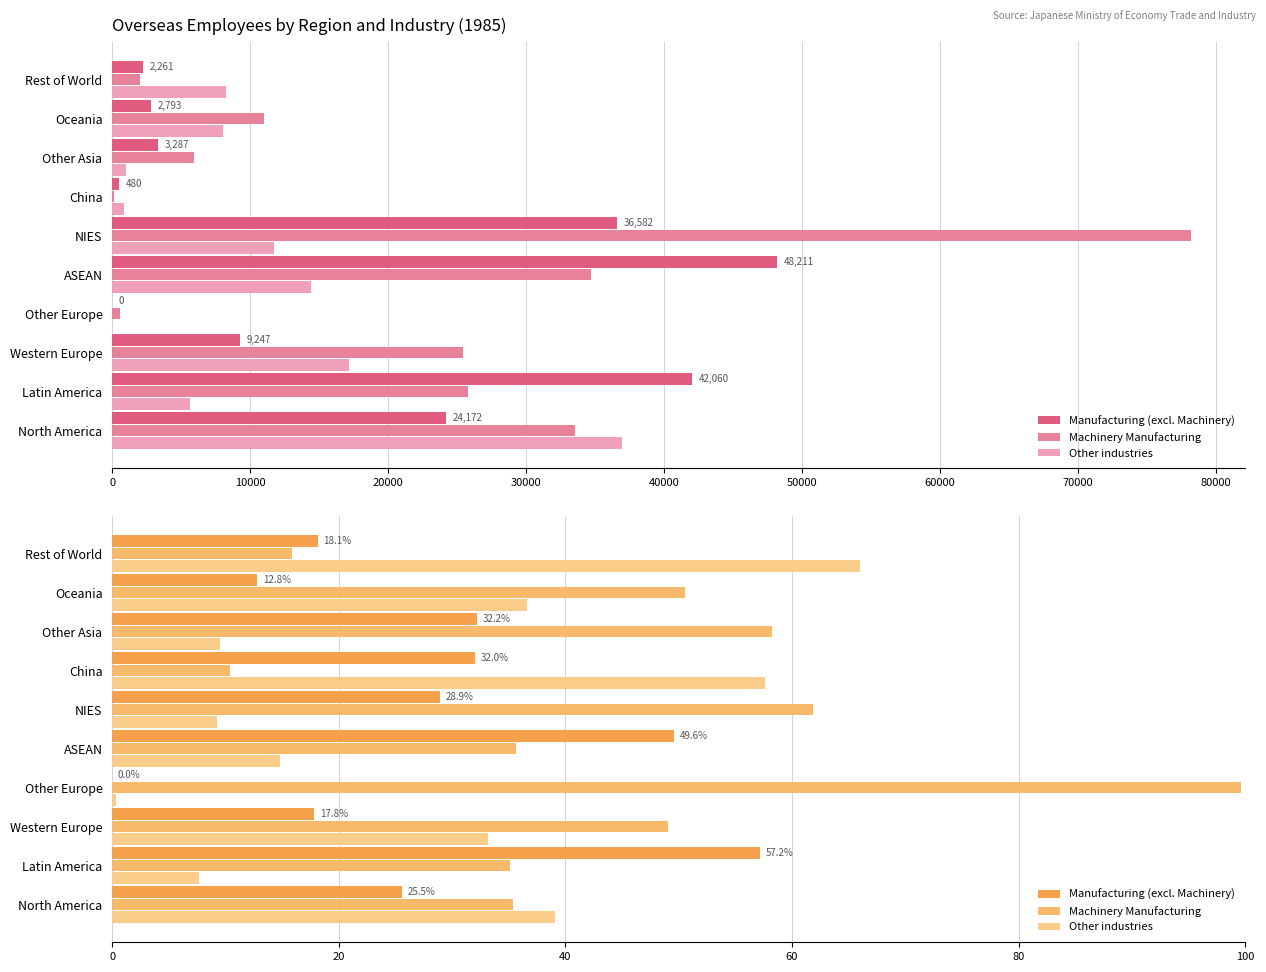

What is the total value across all series at North America?

100.0